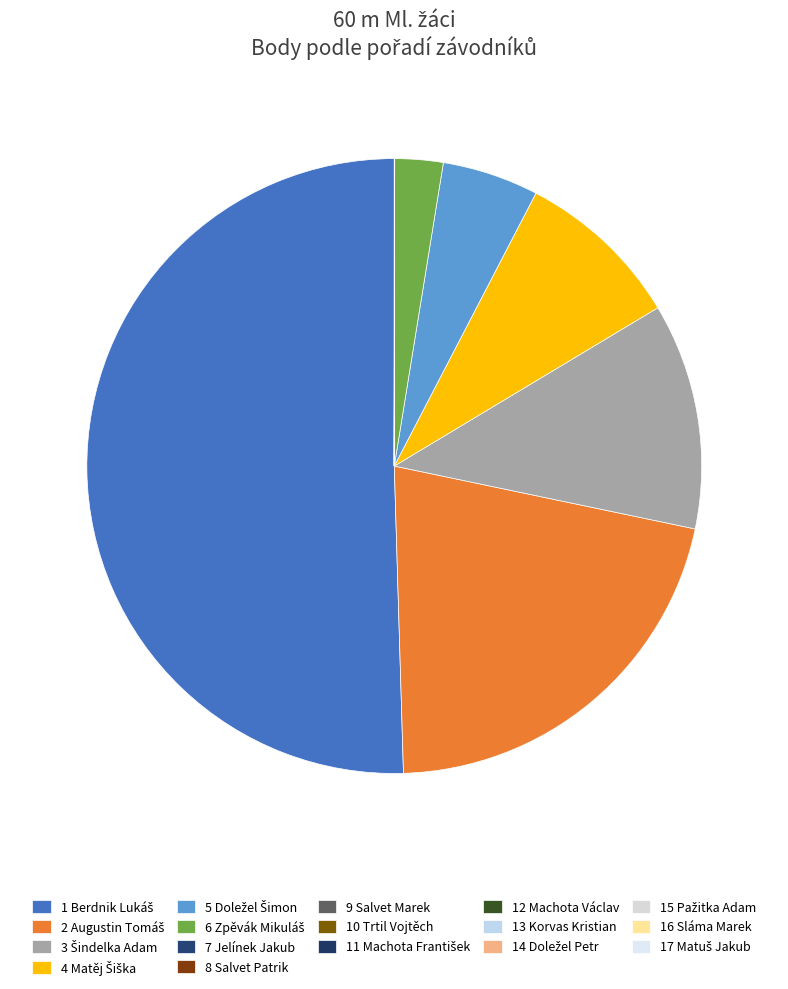

Is it true that 2 Augustin Tomáš is 21% of the pie?

True